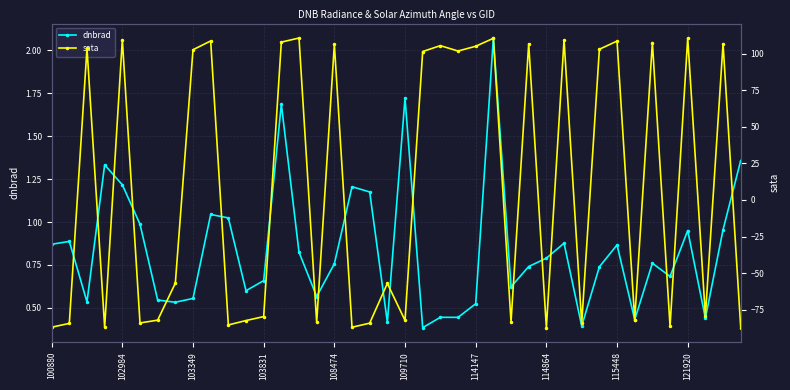

How many times do dnbrad and sata cross each other?

24